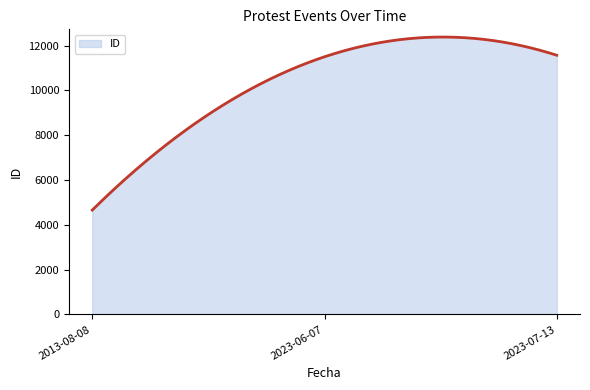

What is the smallest value displayed?

4660.0